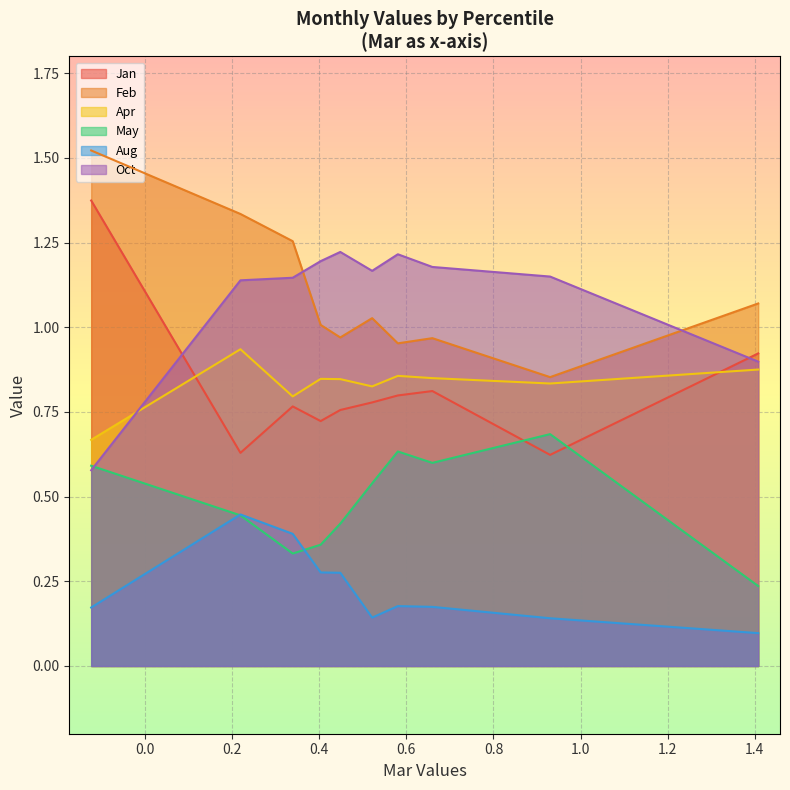

True or false: Aug and Oct cross at least once.

False